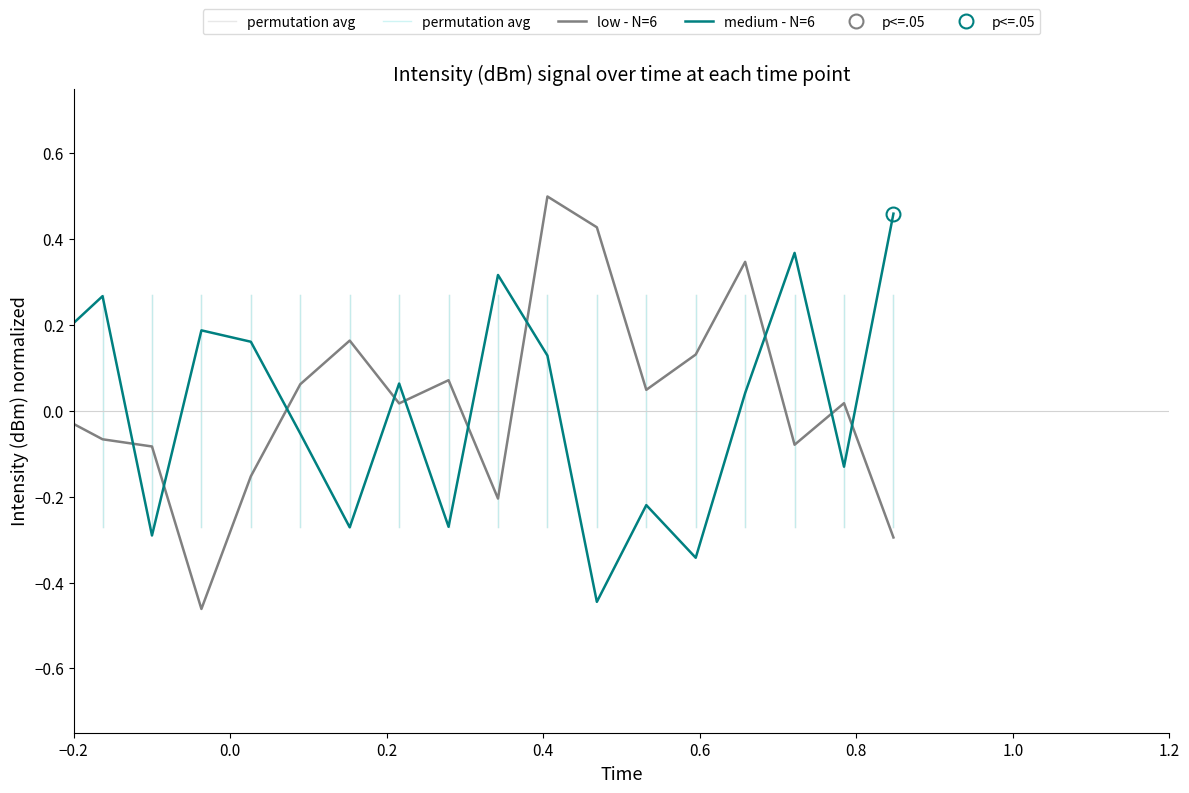

What are all the series names shown in the legend?

low - N=6, medium - N=6